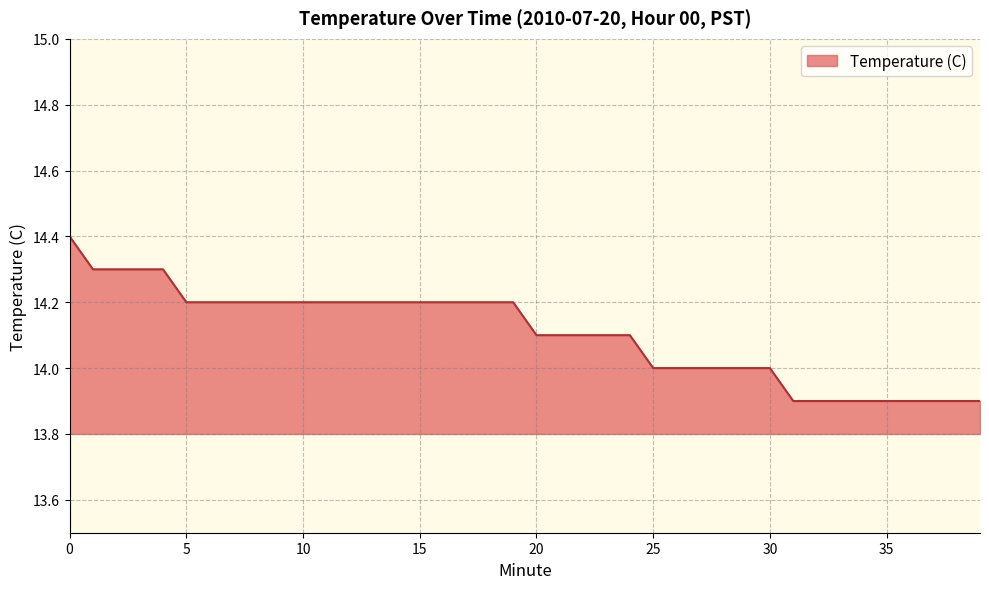

What is the smallest value displayed?

13.9